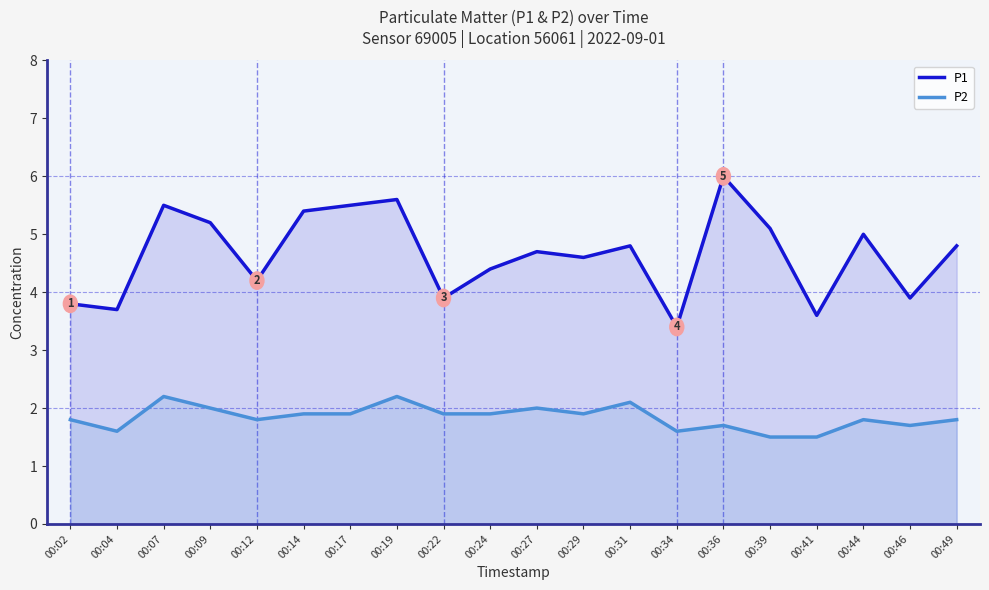

How many interior local valleys does the P2 series have?

5